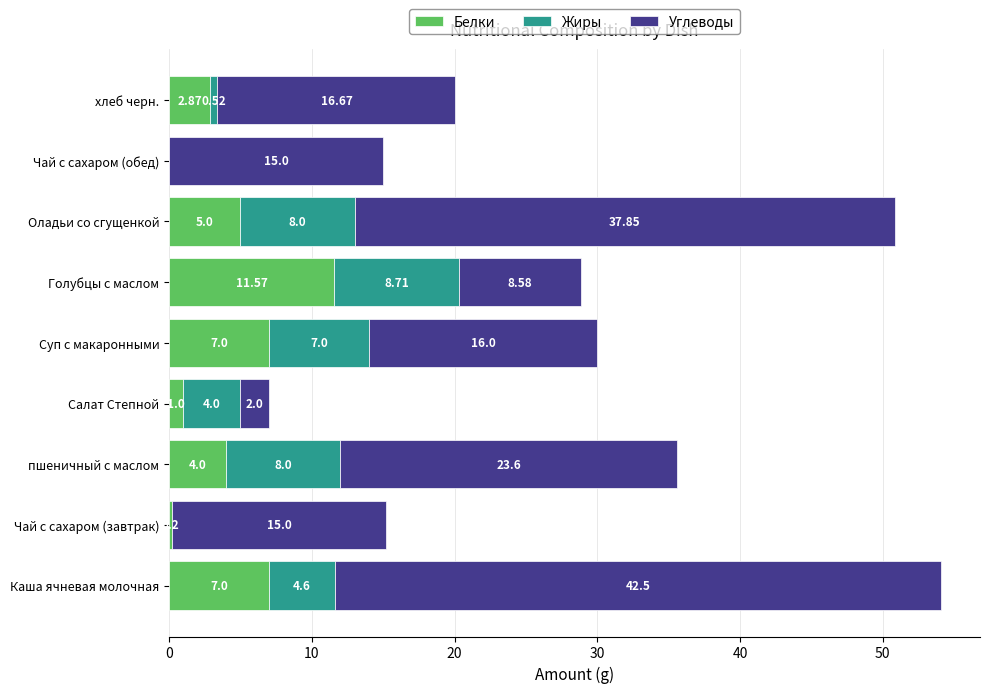

Where is Белки nearest to the value 5?

Оладьи со сгущенкой